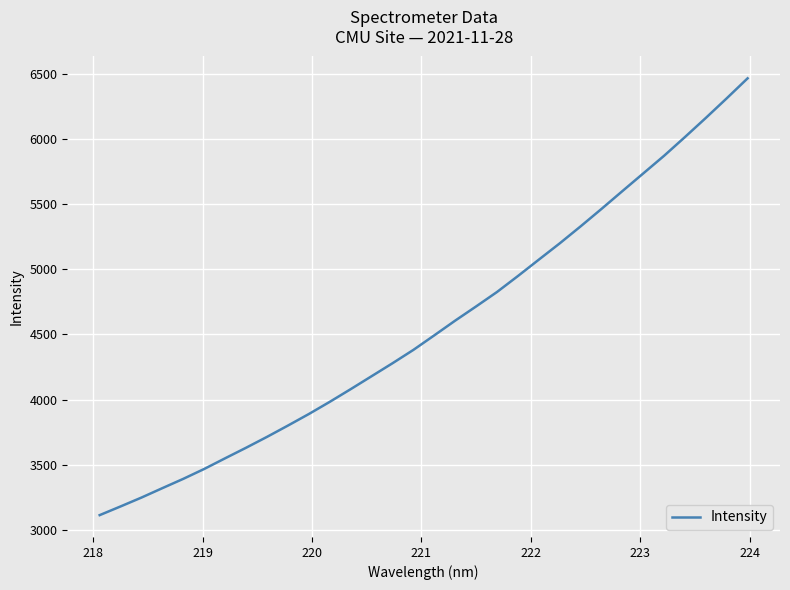

What is the greatest value displayed?

6468.0